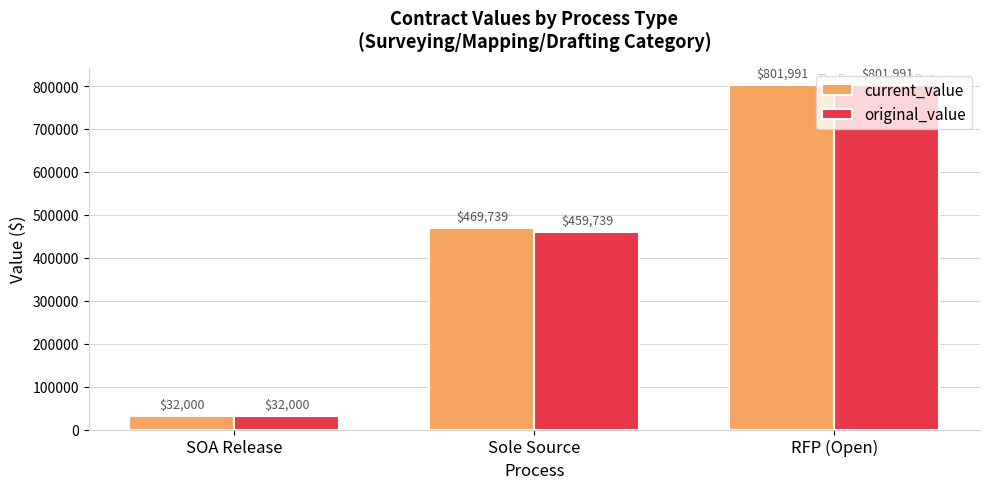

What is the spread (max minus min) of values at Sole Source?

10000.0